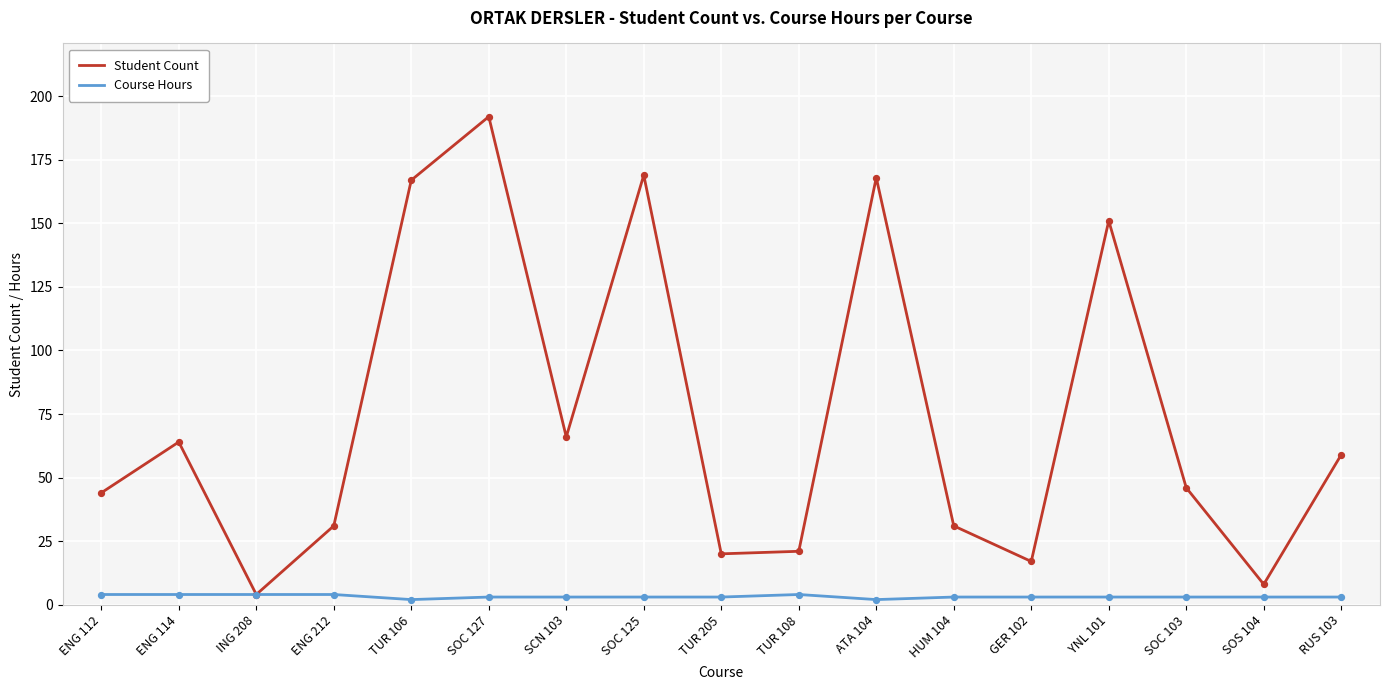

Is the value of Student Count at SCN 103 greater than the value of Course Hours at SOS 104?

Yes